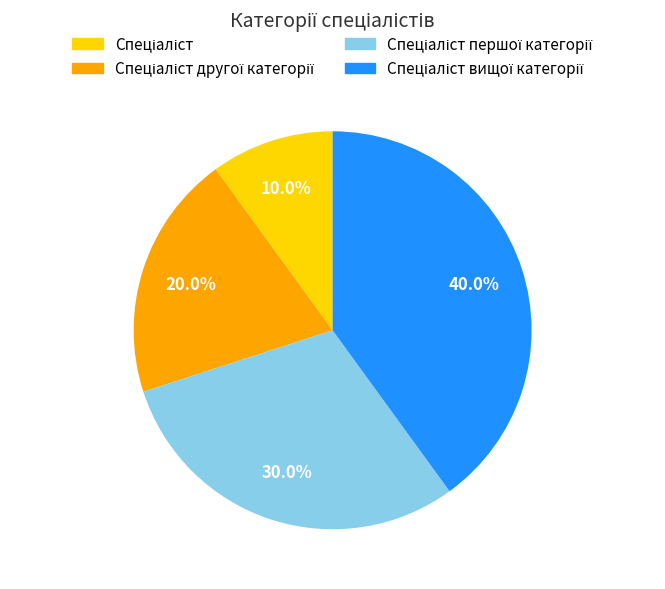

How many segments does this pie chart have?

4